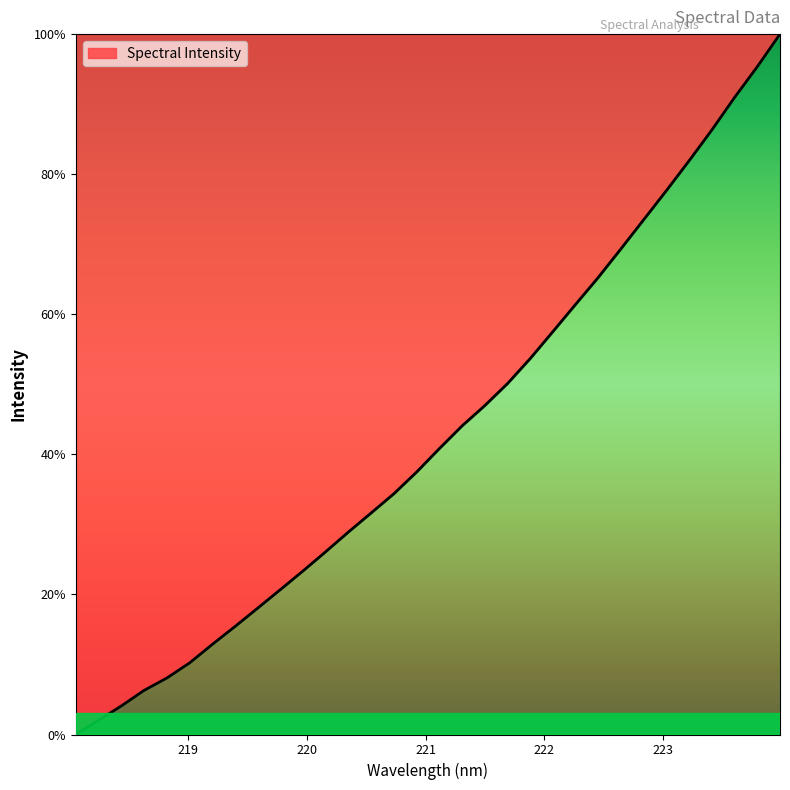

Count the number of categories in the chart.

32